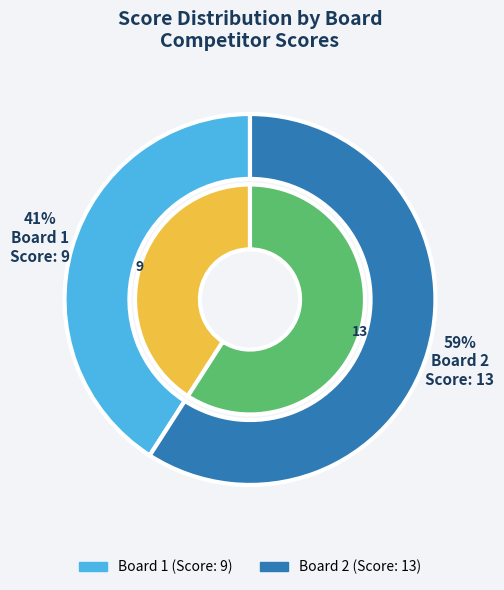

Combined, do Board 2 and Board 1 account for over 50%?

Yes